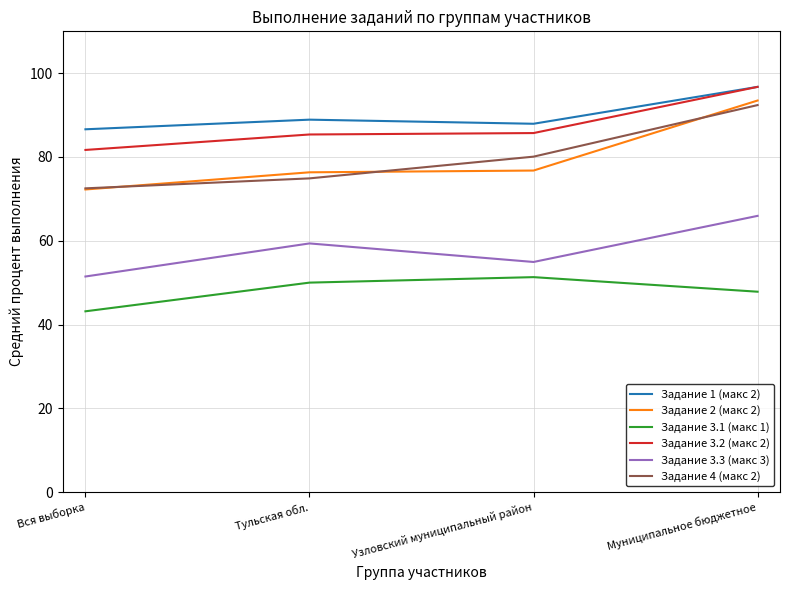

Which category has the lowest value in the Задание 4 (макс 2) series?

Вся выборка